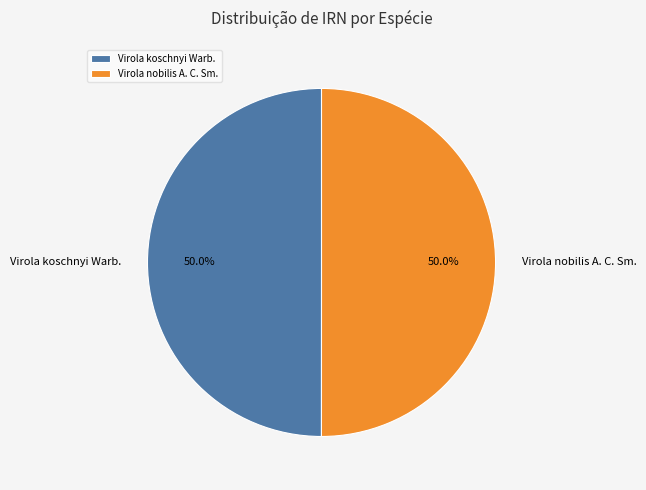

What is the ratio of the value at Virola koschnyi Warb. to the value at Virola nobilis A. C. Sm.?

1.0